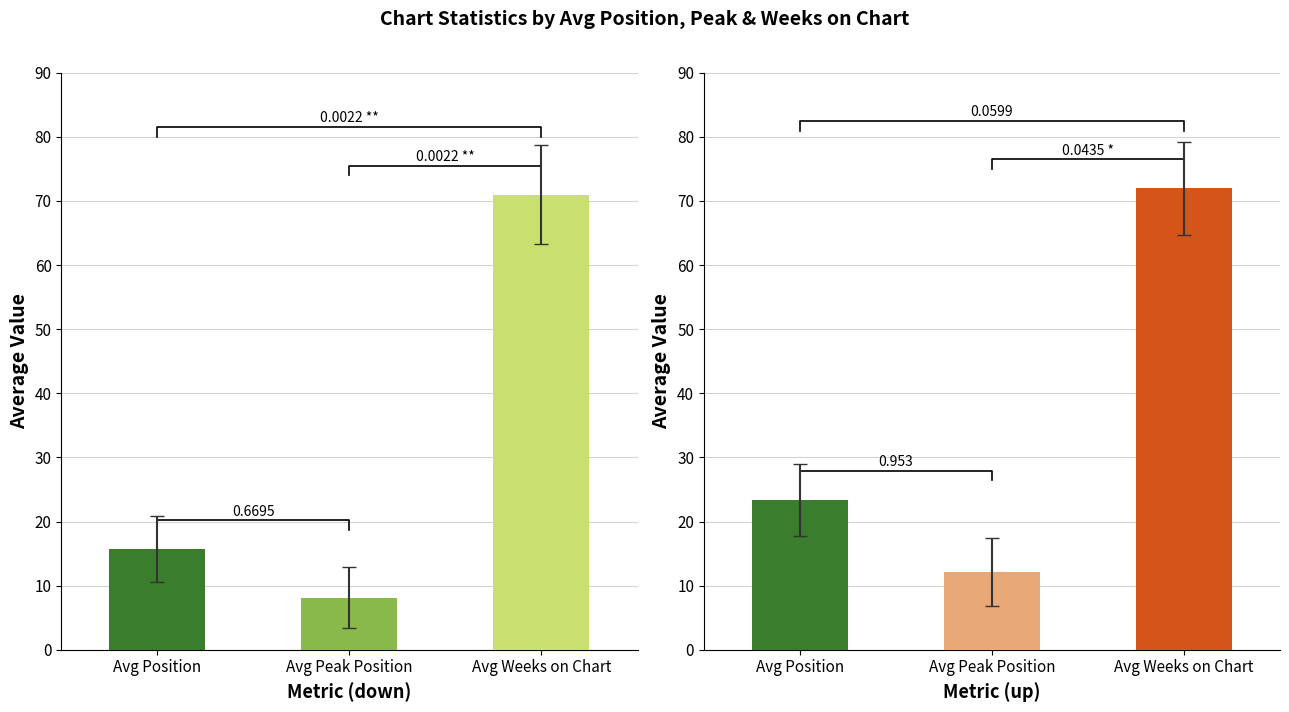

Does the chart contain stacked bars?

No